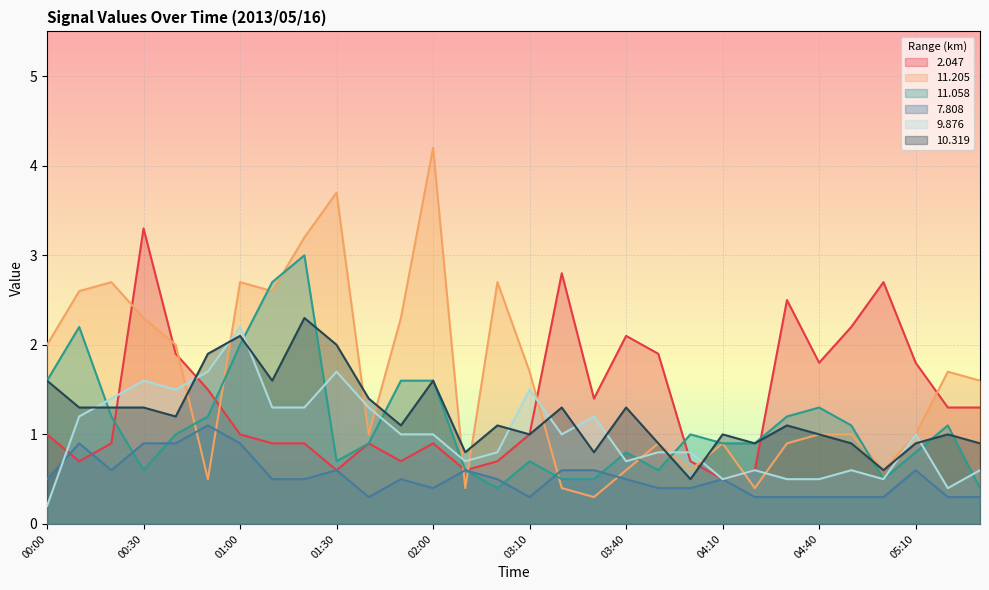

Does the chart display data point markers on the line(s)?

No